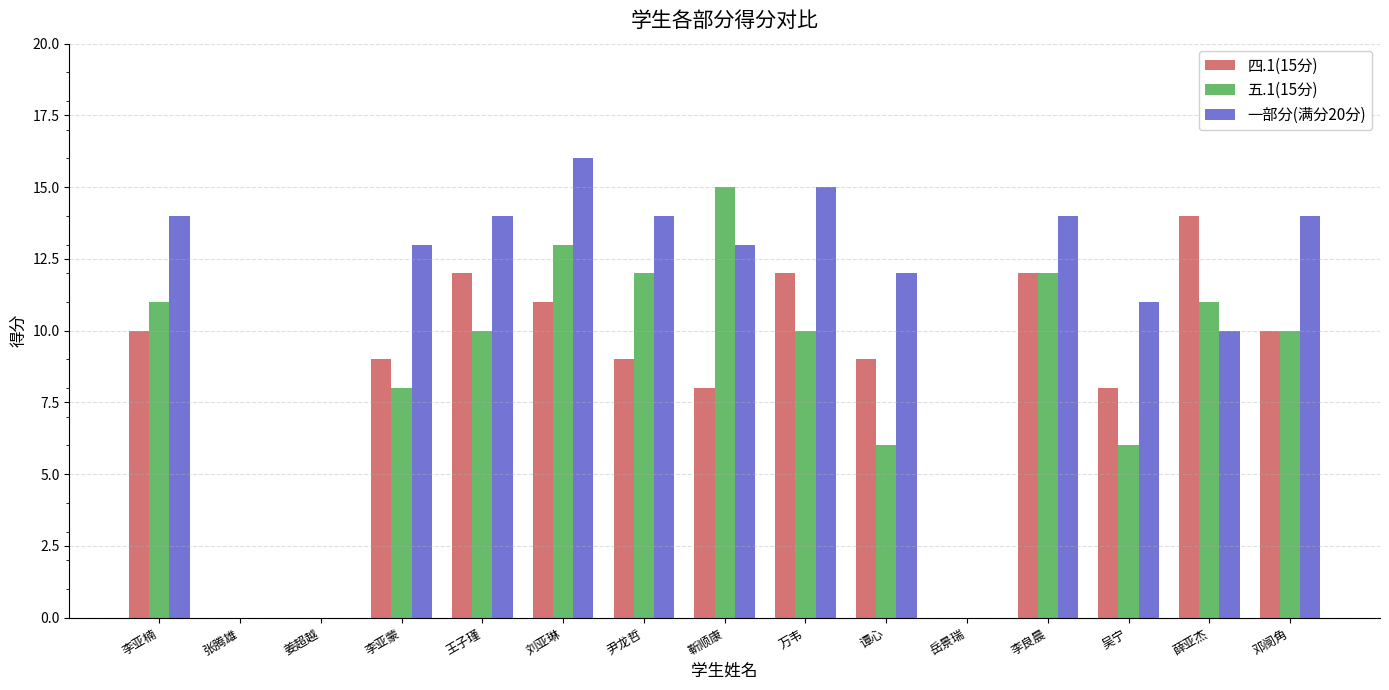

How many series are shown in this chart?

3